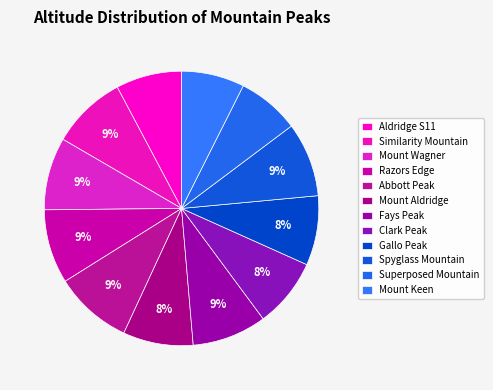

Is the sum of Clark Peak and Mount Aldridge greater than half?

No